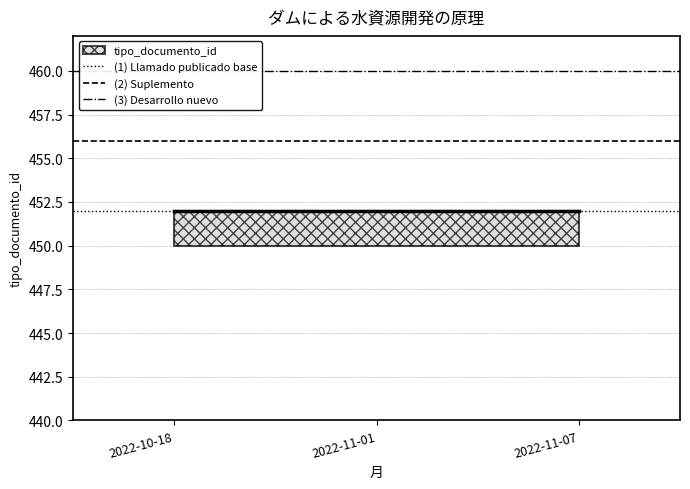

The value of (2) Suplemento at 2022-11-01 is 456. True or false?

True